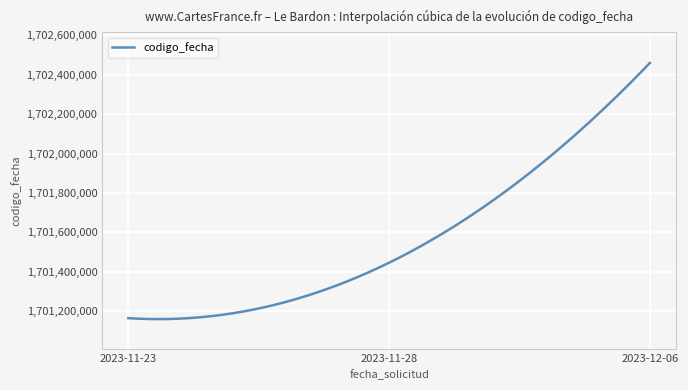

What is the average value?

1701690320